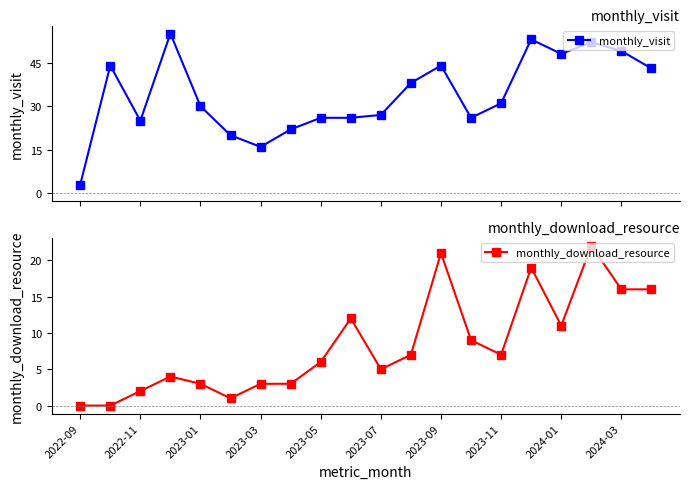

What is the highest value of the monthly_visit series?

55